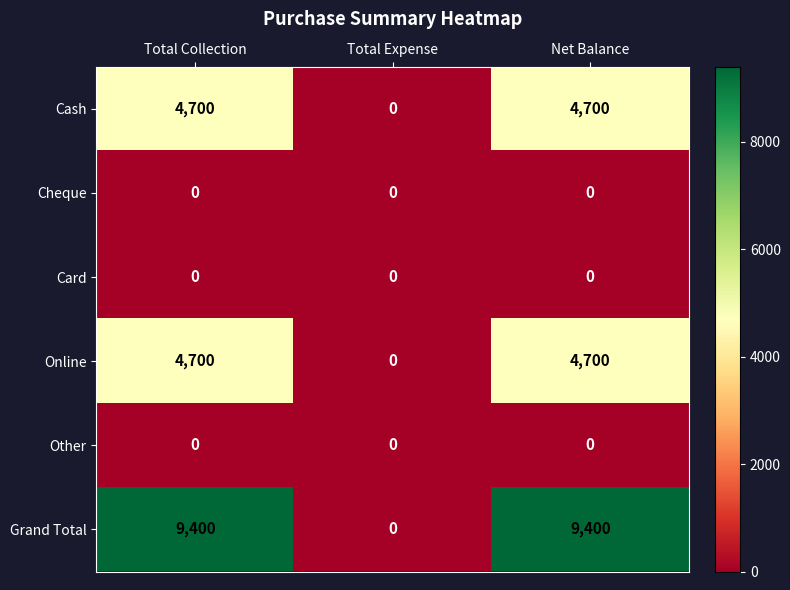

Count the Online values in the range 0 to 4700.

3